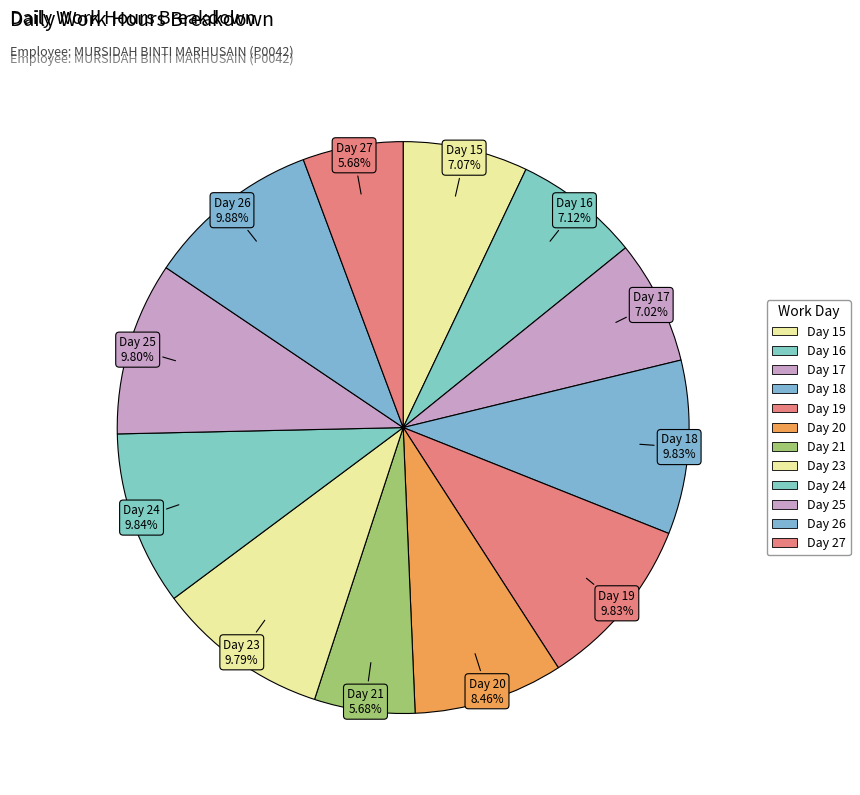

Is it true that Day 24 is 21% of the pie?

False